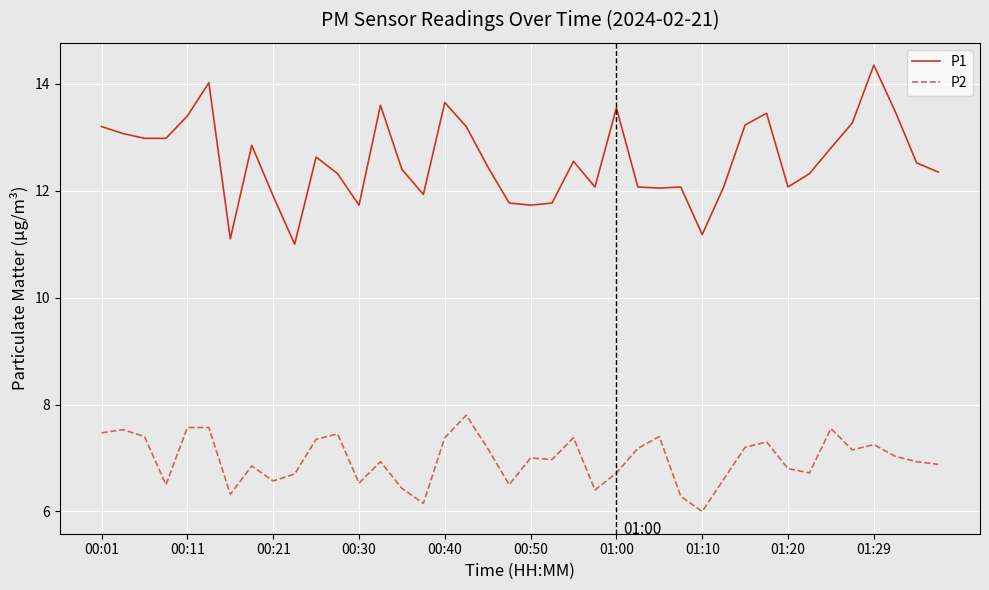

What is the sum of all P2 values?

278.9